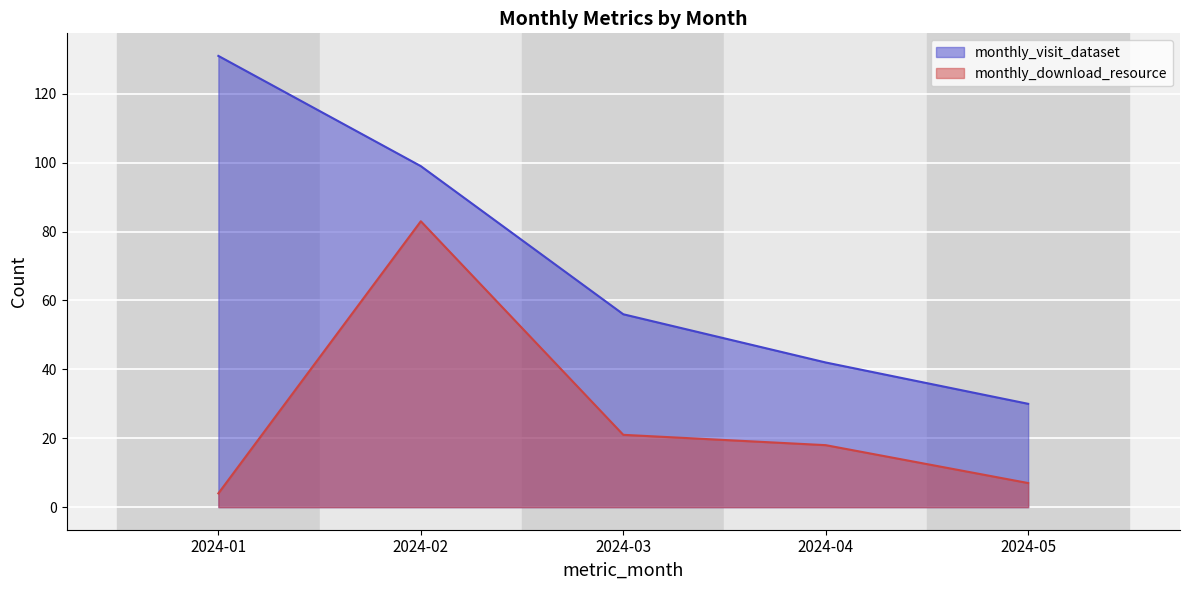

What is the sum of all monthly_visit_dataset values?

358